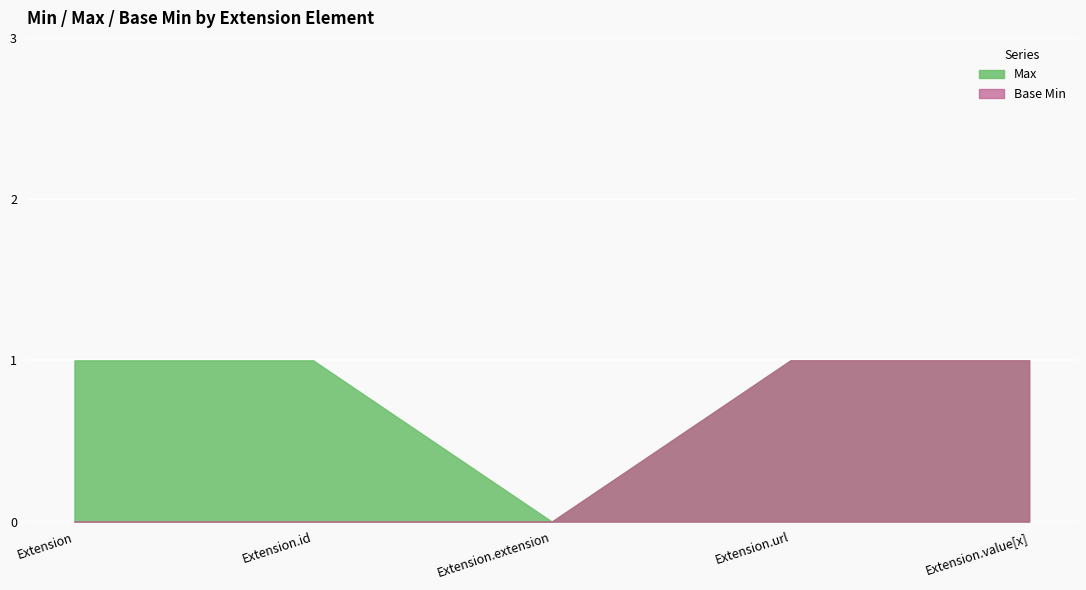

Reading left to right, extract all data points from this chart.

Max: Extension=1	Extension.id=1	Extension.extension=0	Extension.url=1	Extension.value[x]=1
Base Min: Extension=0	Extension.id=0	Extension.extension=0	Extension.url=1	Extension.value[x]=1